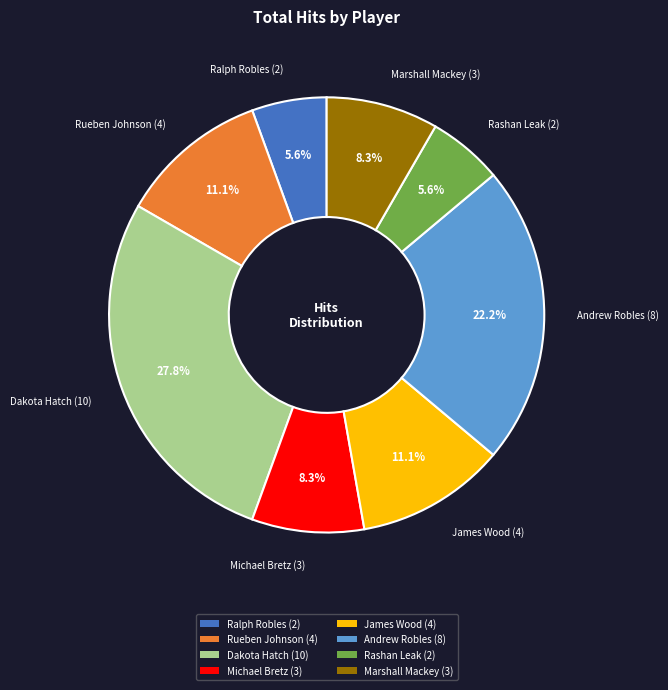

What percentage do James Wood and Dakota Hatch together represent?

38.9%